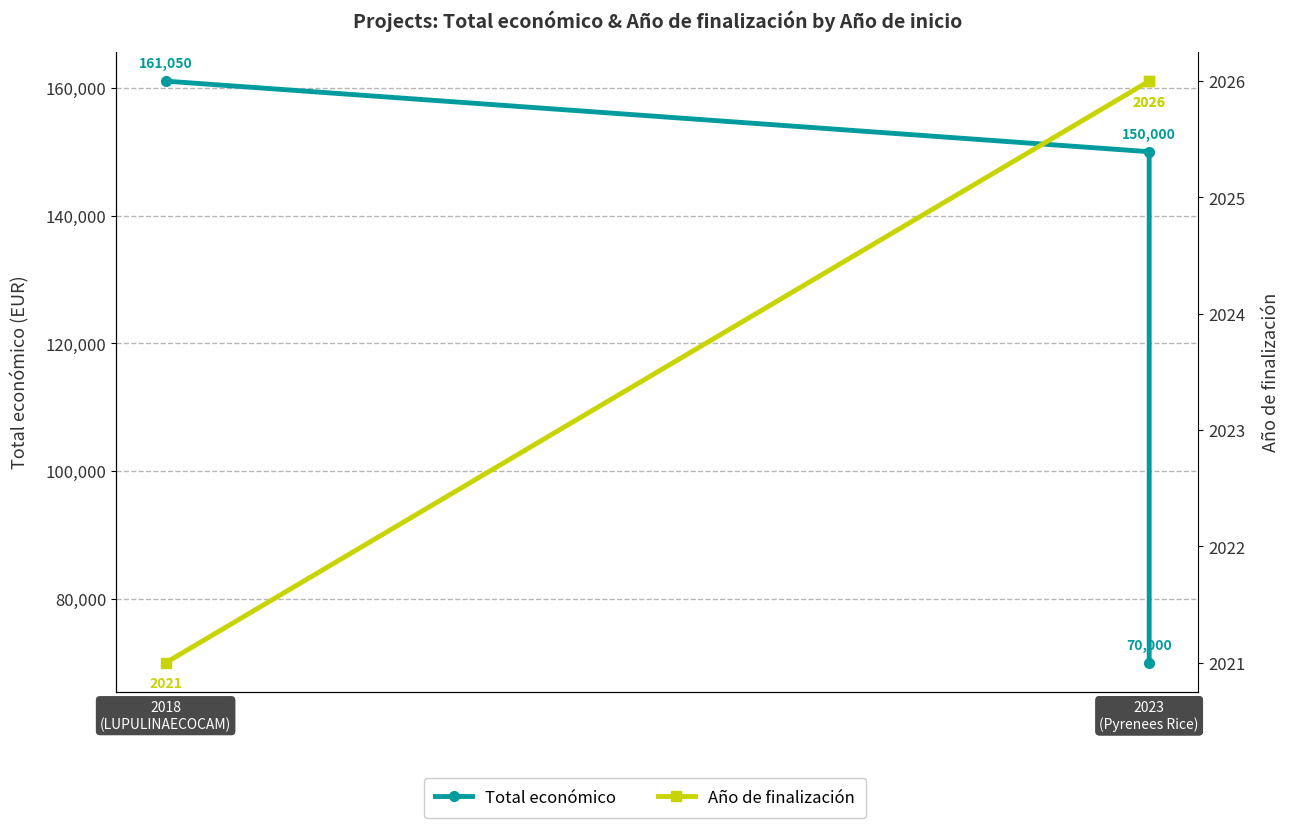

Is the value of Año de finalización at 2023
(Pyrenees Rice) greater than the value of Total económico at 2023
(Pyrenees Rice)?

No